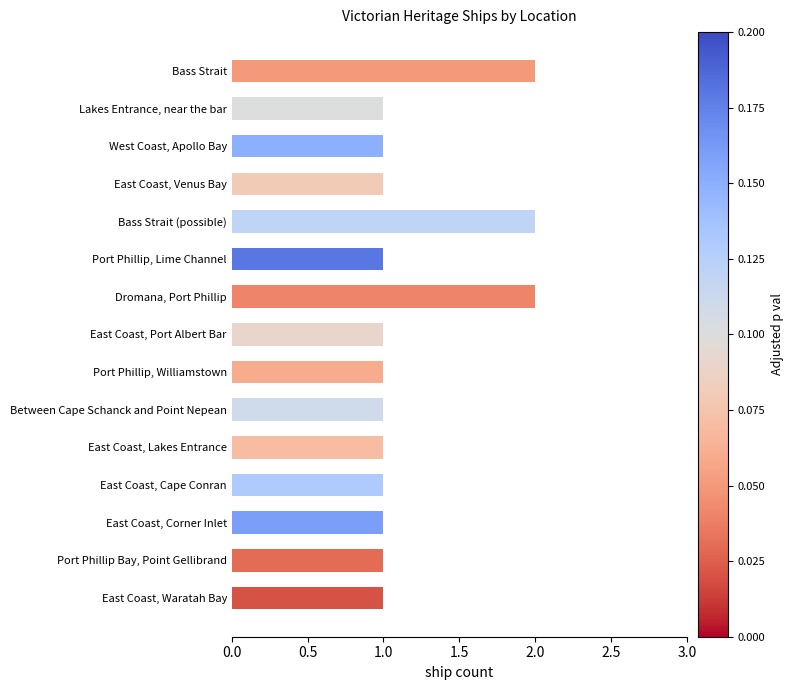

What is the average value?

1